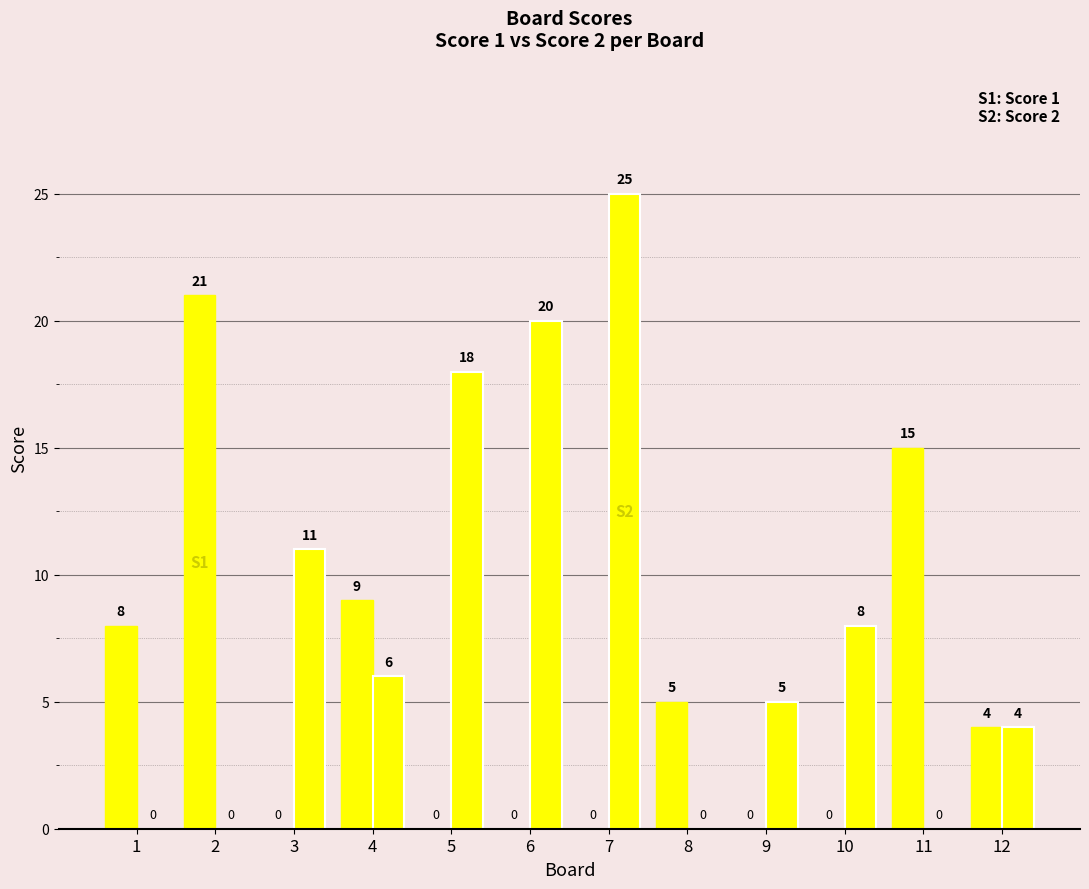

Reading right to left, list all the values displayed in this chart.

Score 1: 12=4	11=15	10=0	9=0	8=5	7=0	6=0	5=0	4=9	3=0	2=21	1=8
Score 2: 12=4	11=0	10=8	9=5	8=0	7=25	6=20	5=18	4=6	3=11	2=0	1=0